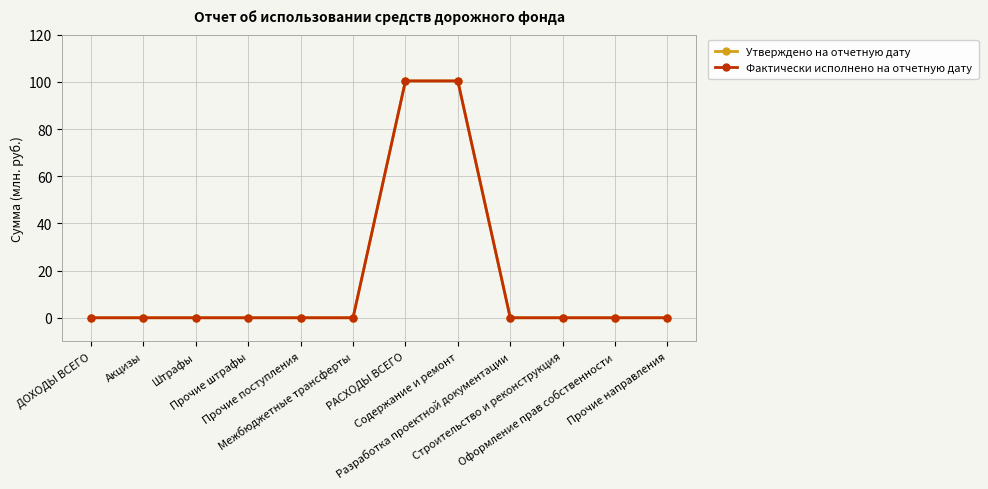

True or false: Утверждено на отчетную дату has more than 1 points higher than both neighbors.

False